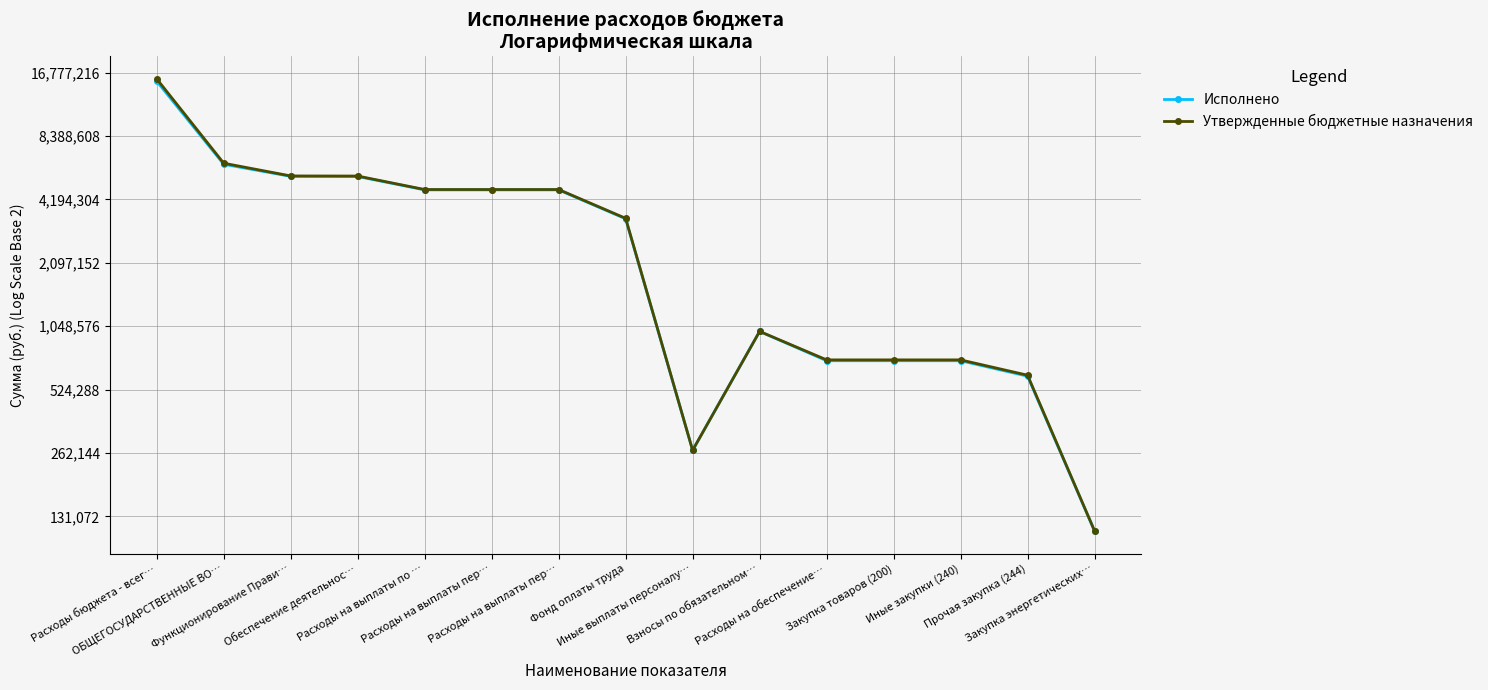

In Исполнено, how many points are lower than both neighbors (excluding endpoints)?

1